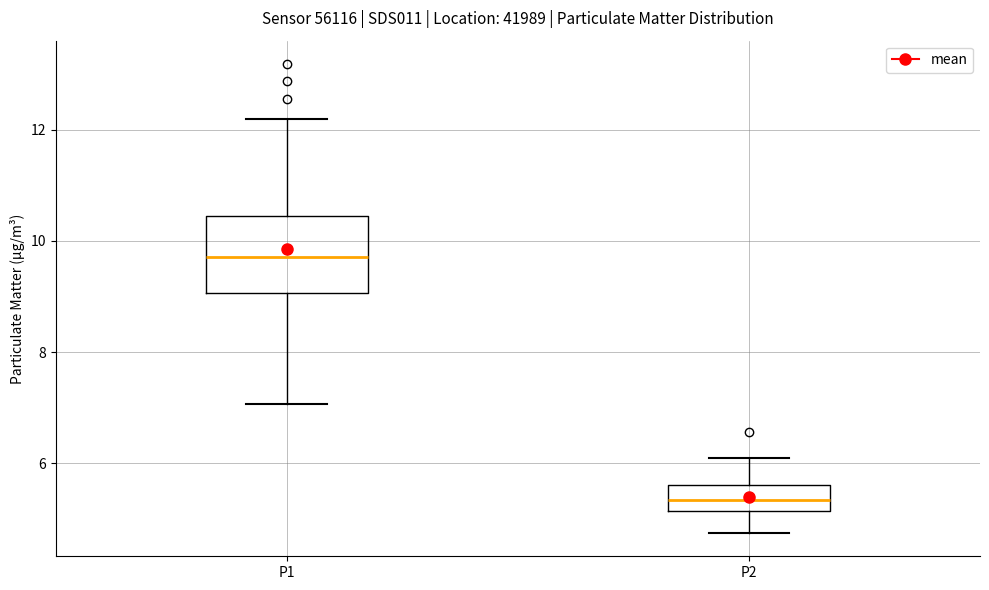

Which box is the tallest, from its lower edge to its upper edge?

P1